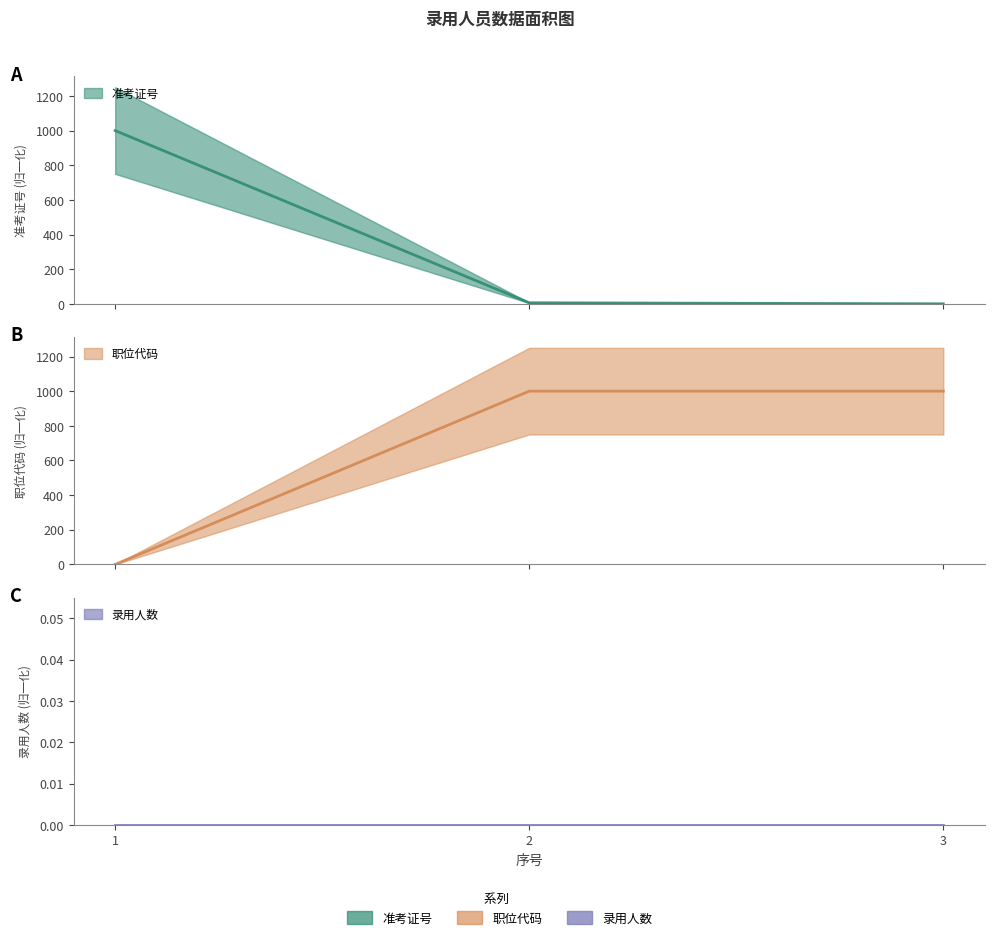

Count the number of categories in the chart.

3